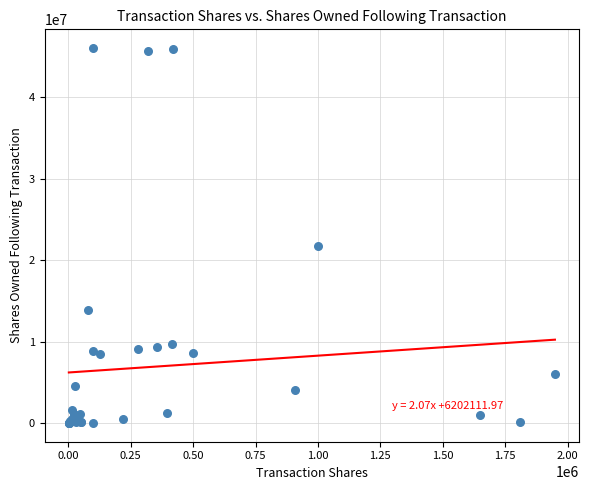

What Y value in the scatter plot is closest to 23027610?

21800000